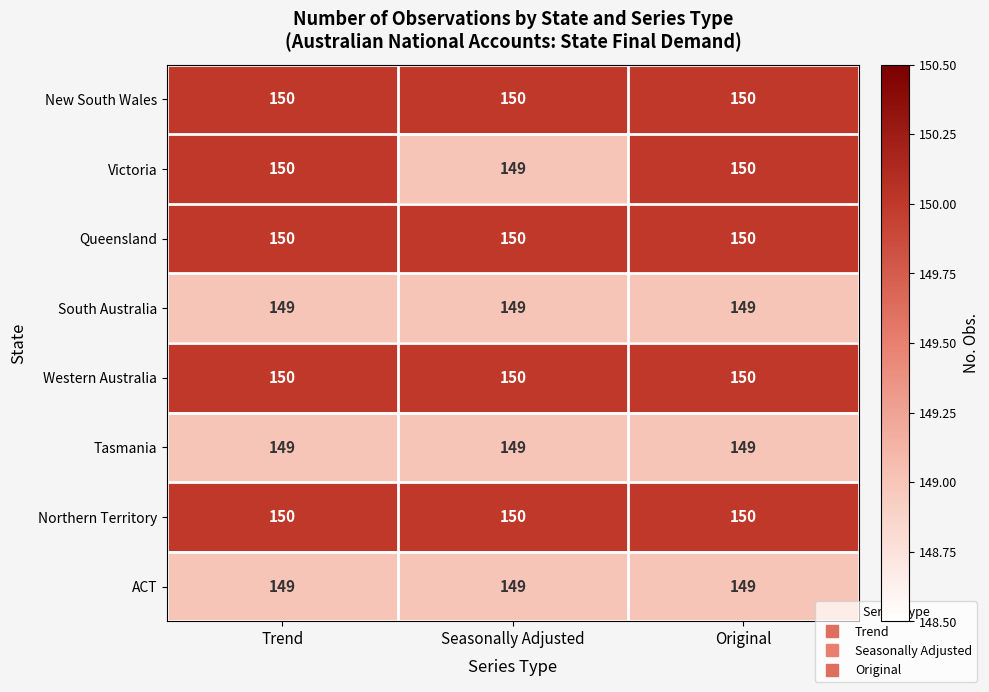

What is the approximate value of Queensland at Seasonally Adjusted?

150